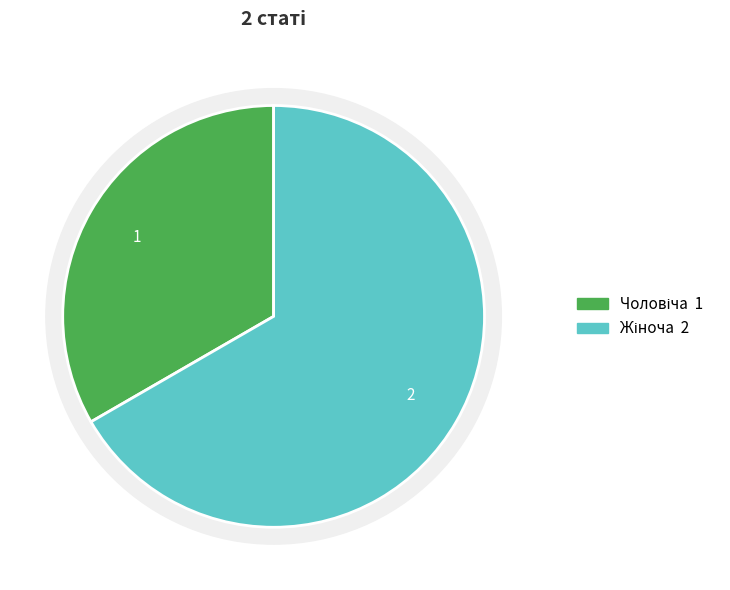

The Чоловіча slice represents 33% of the pie. True or false?

True